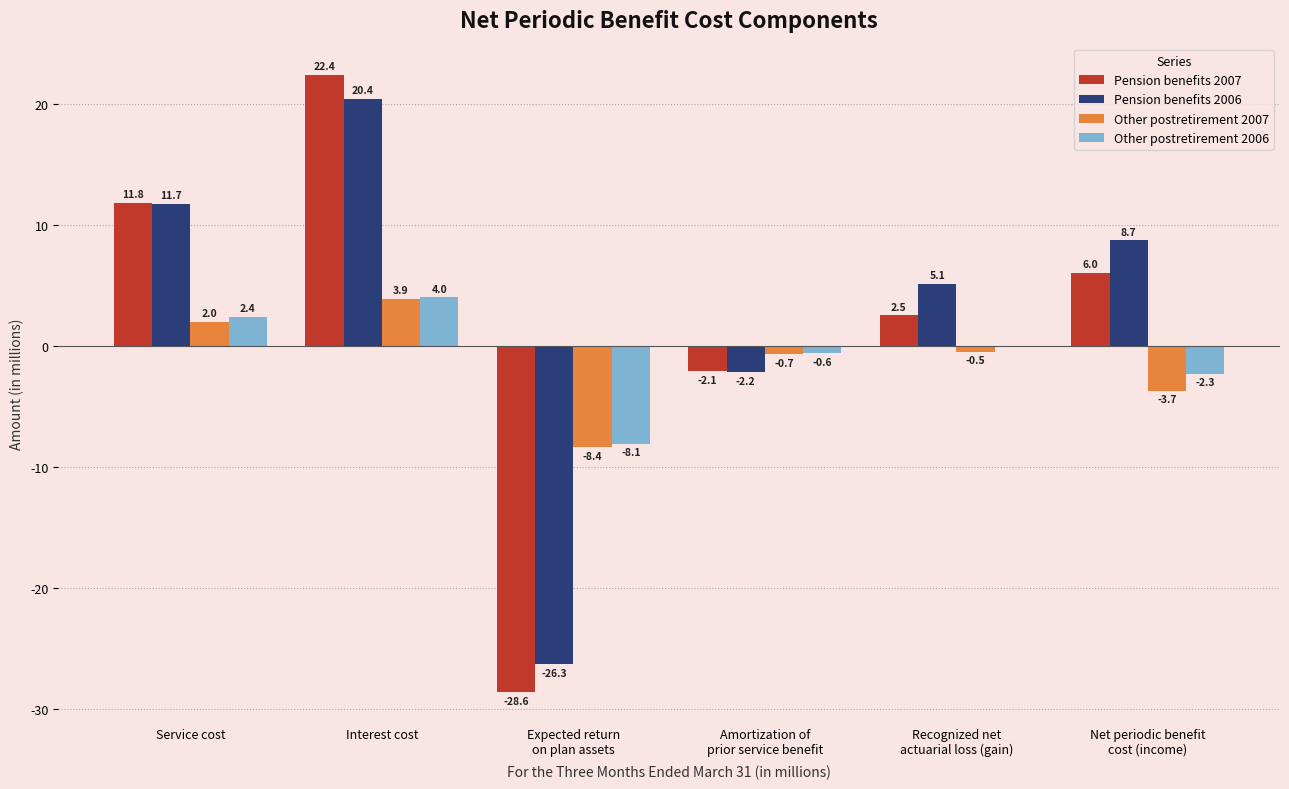

Count the number of data series in this chart.

4